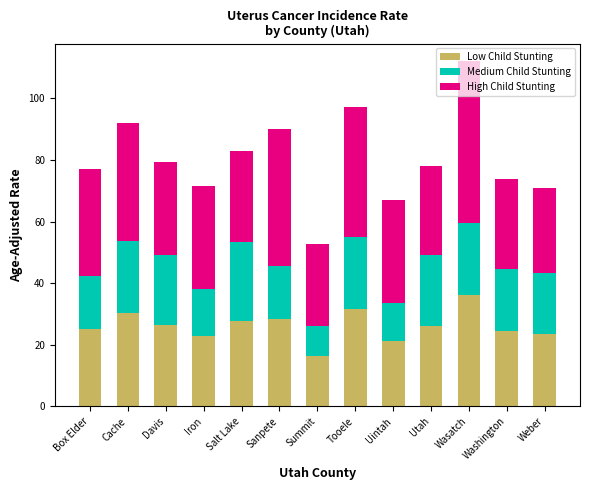

At which label does Low Child Stunting reach its minimum?

Summit